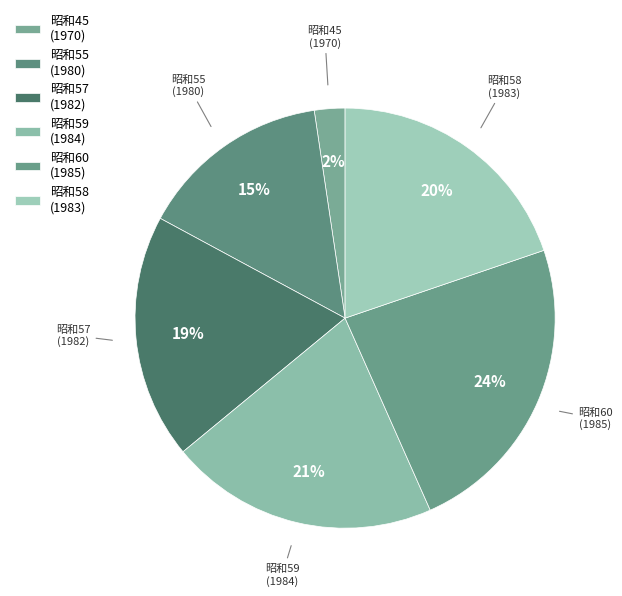

Count the number of slices in the pie.

6